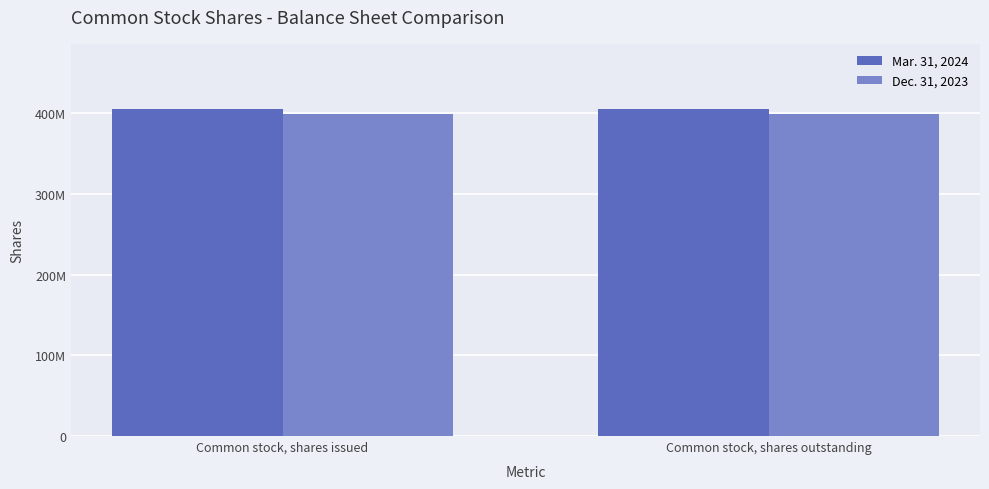

Which series has the largest total across all categories?

Mar. 31, 2024